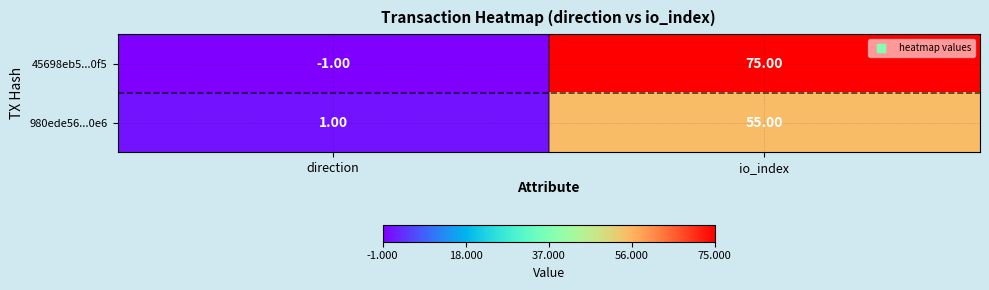

List the series in order of their peak value, highest first.

45698eb5...0f5, 980ede56...0e6